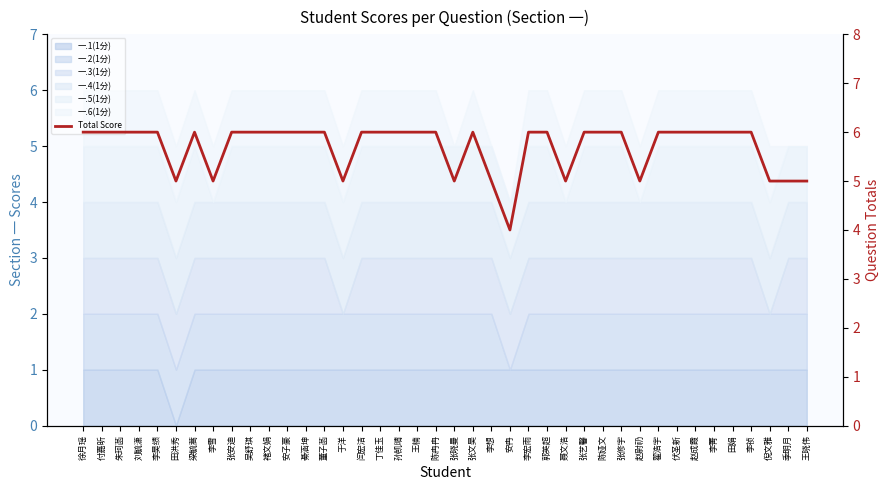

The value at 翟浩宇 is 6. True or false?

True